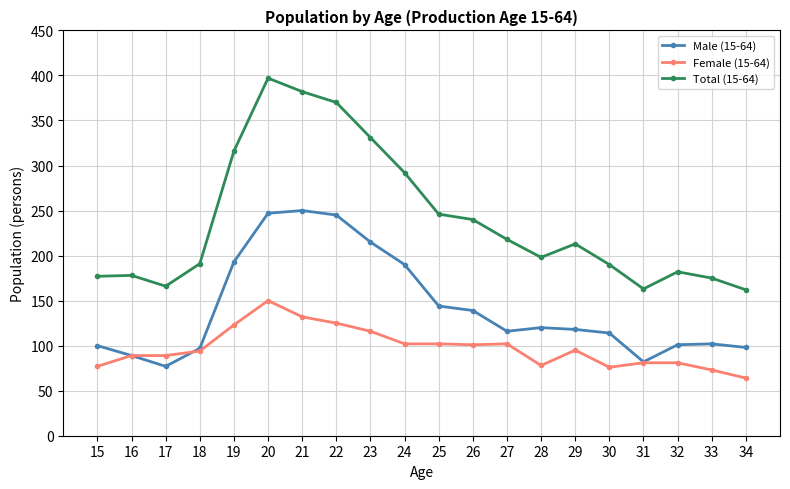

What is the value of the Male (15-64) point at the 5th from the left?

193